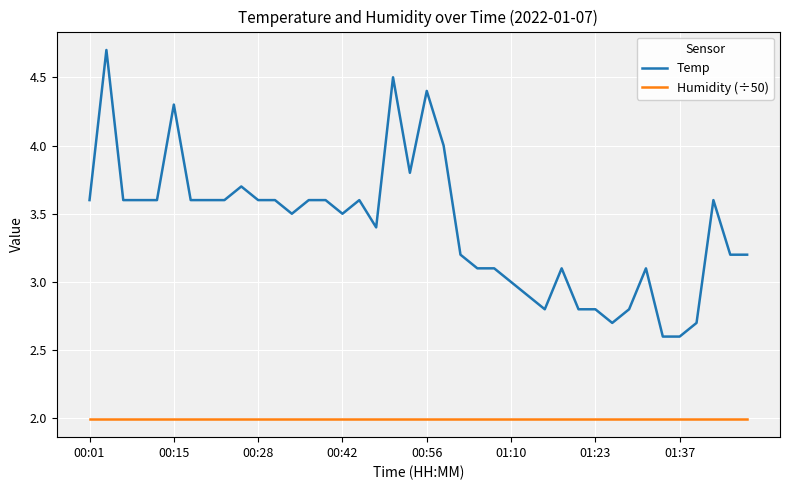

What is the maximum value shown in the chart?

4.7